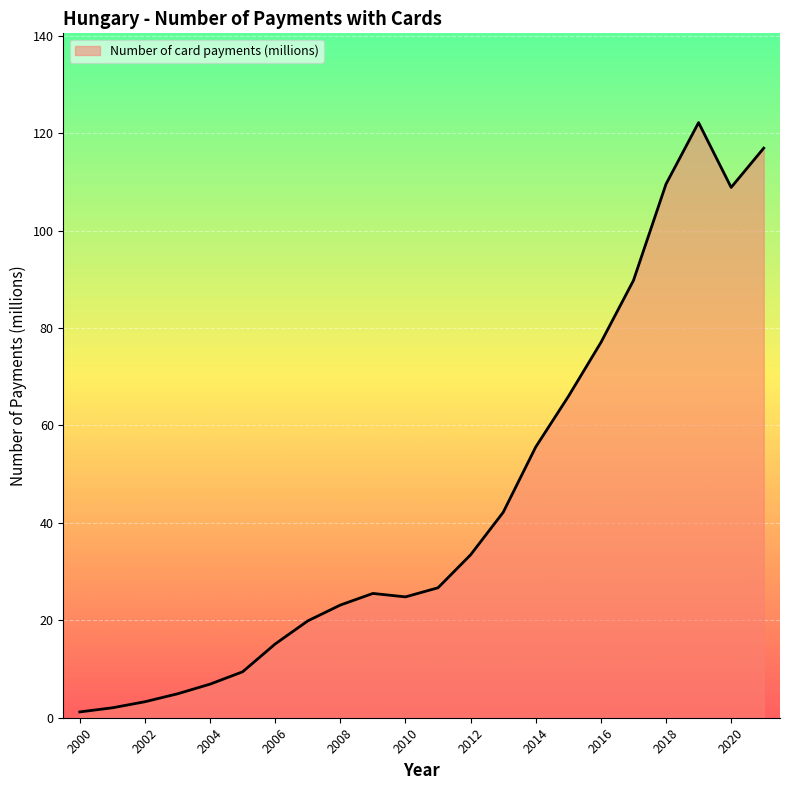

What is the difference between the maximum and minimum values?

121.0